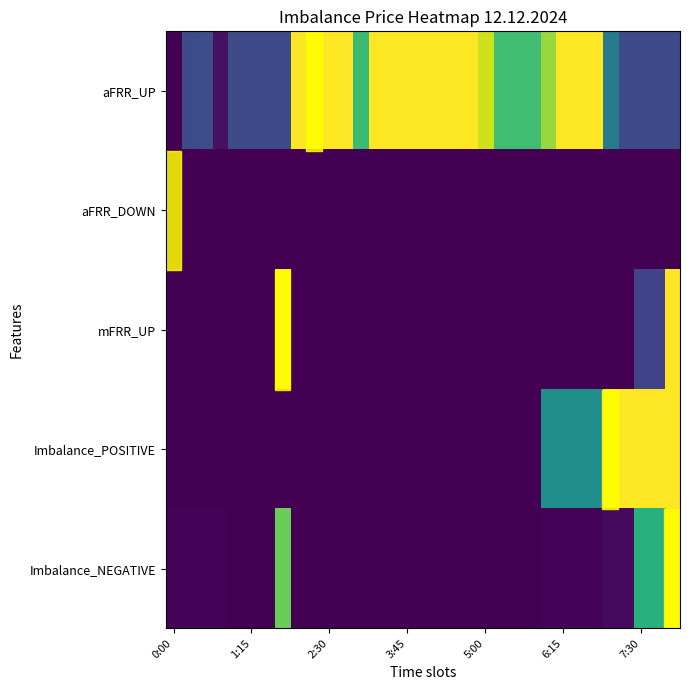

How many series are shown in this chart?

5